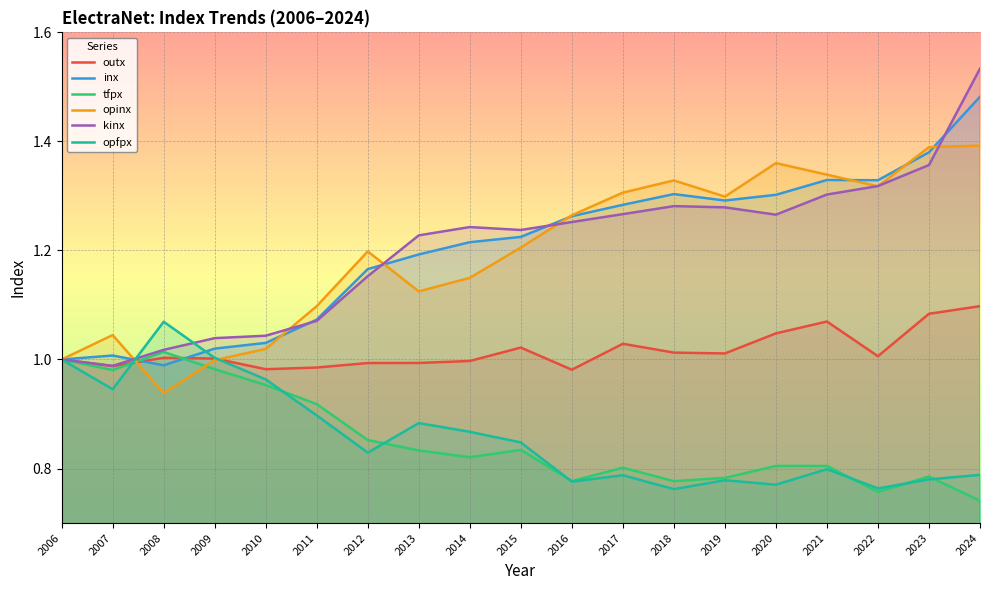

The outx series shows 2.0 at 2024. True or false?

False